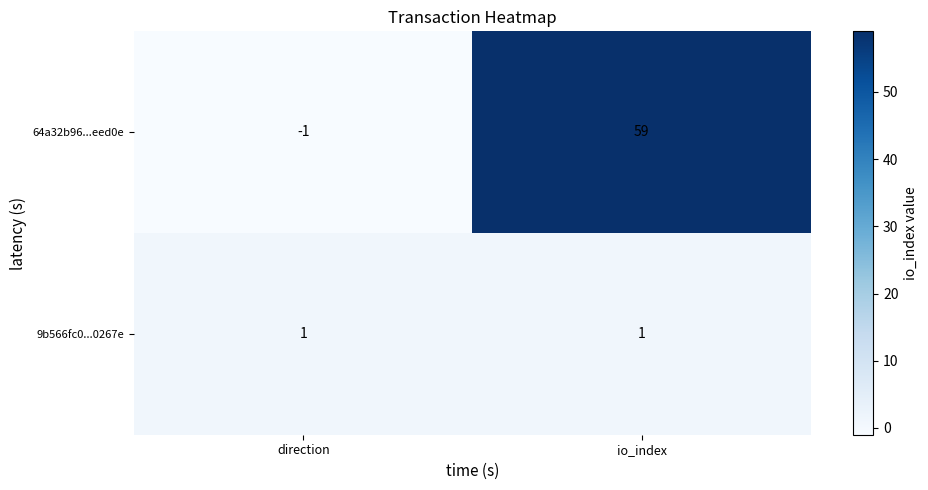

The 64a32b96...eed0e series shows 0 at direction. True or false?

False